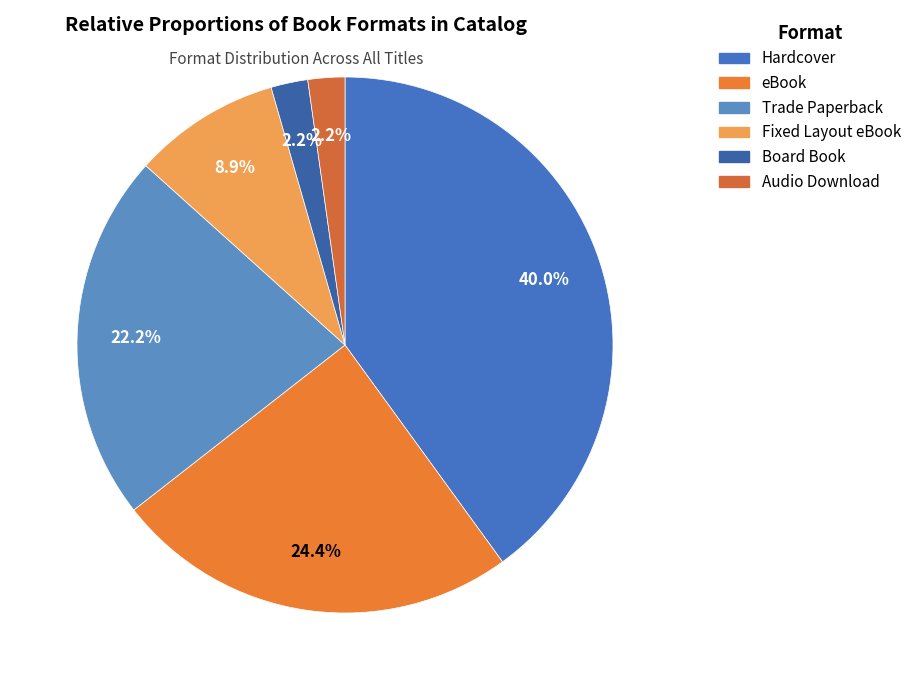

Count the number of slices in the pie.

6